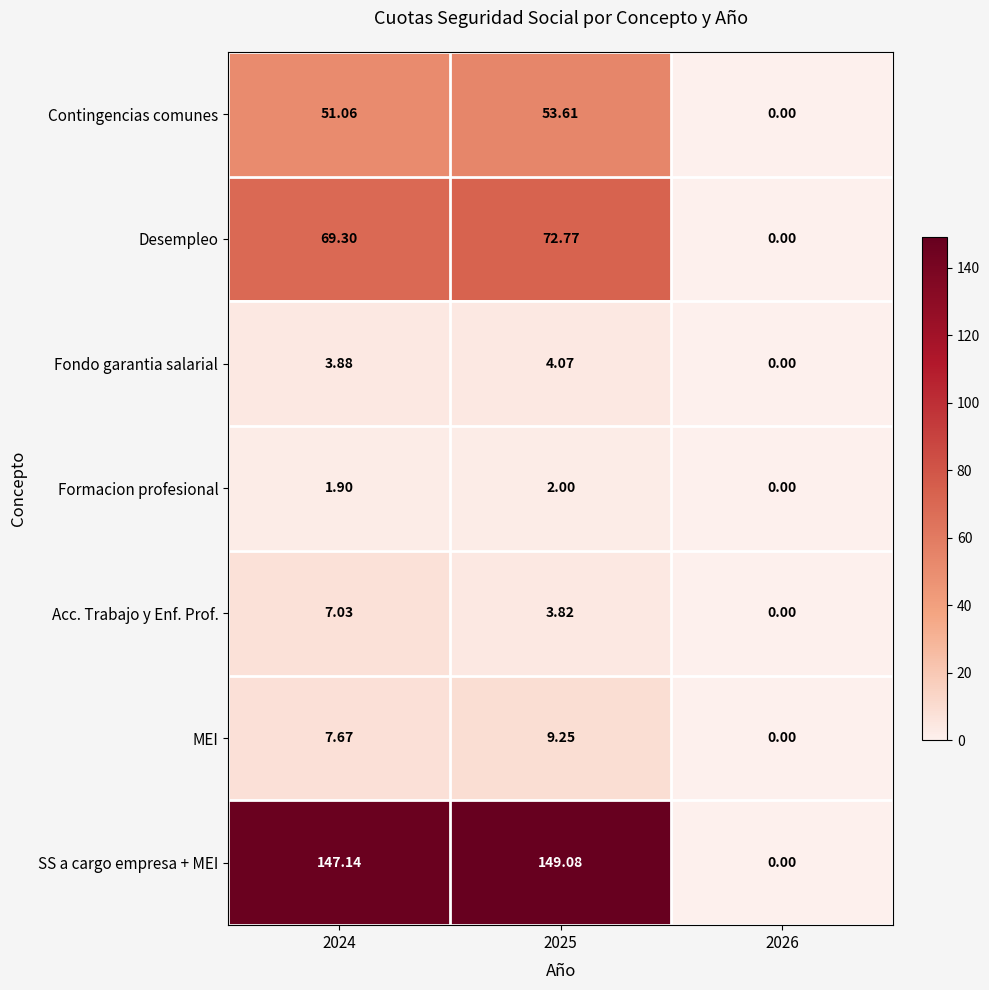

Which series changed the most between 2024 and 2025?

Desempleo